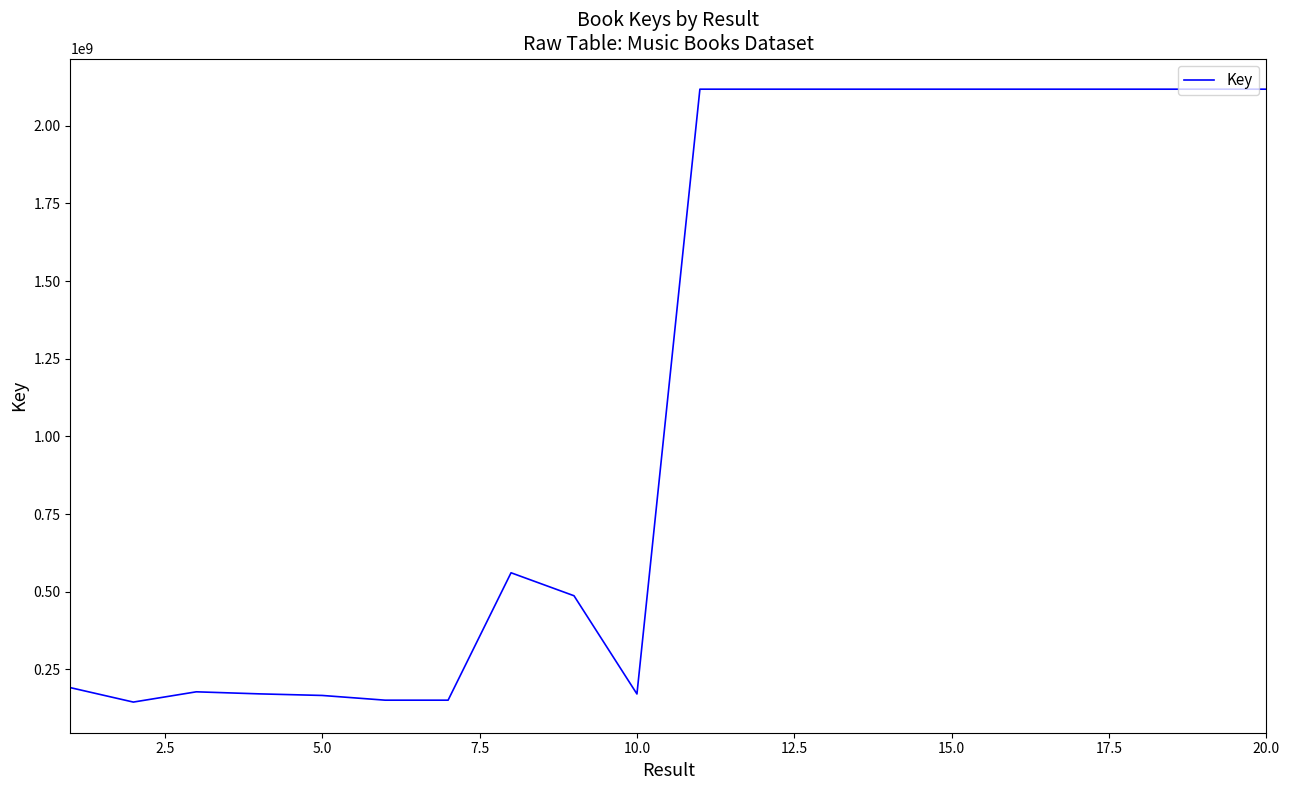

What is the smallest value displayed?

144484621